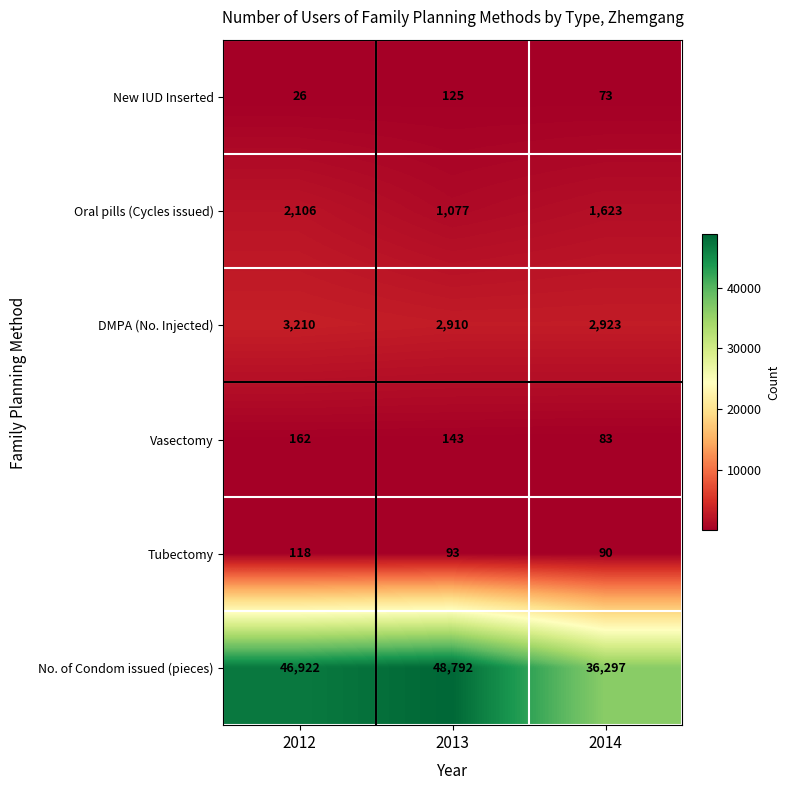

Which series changed the most between 2012 and 2014?

No. of Condom issued (pieces)